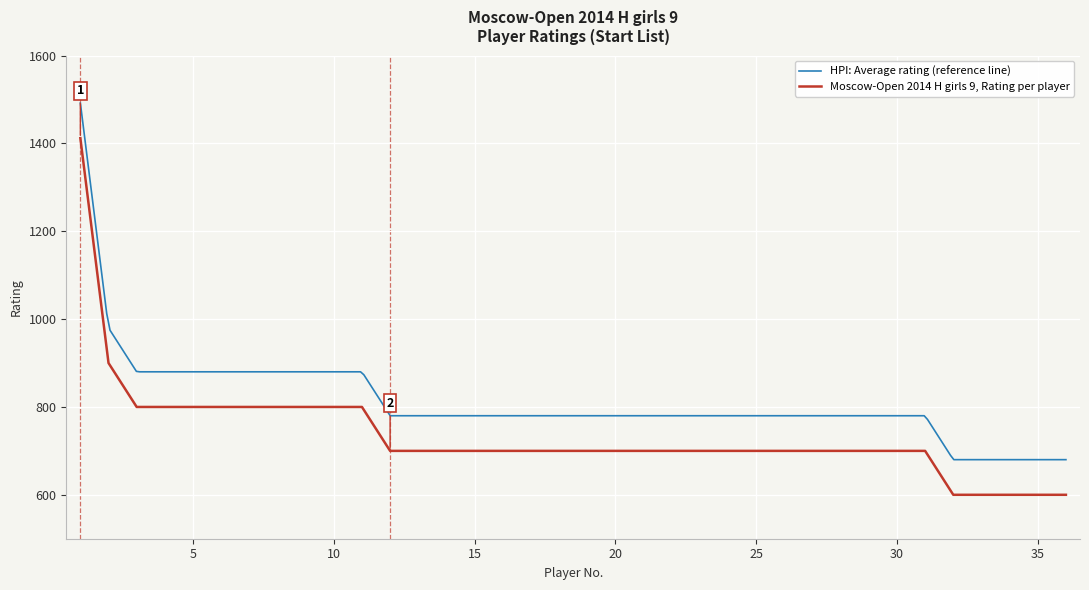

What is the sum of all values?

26512